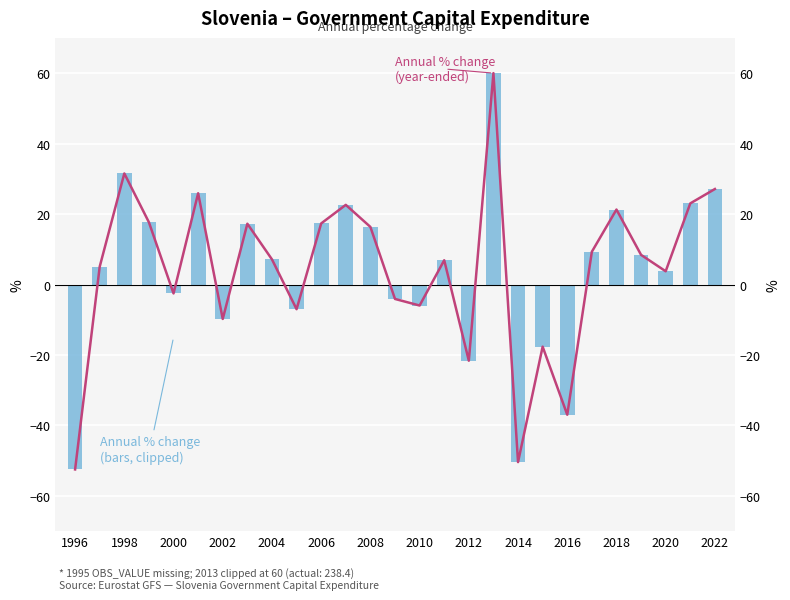

Does the chart contain any negative values?

Yes